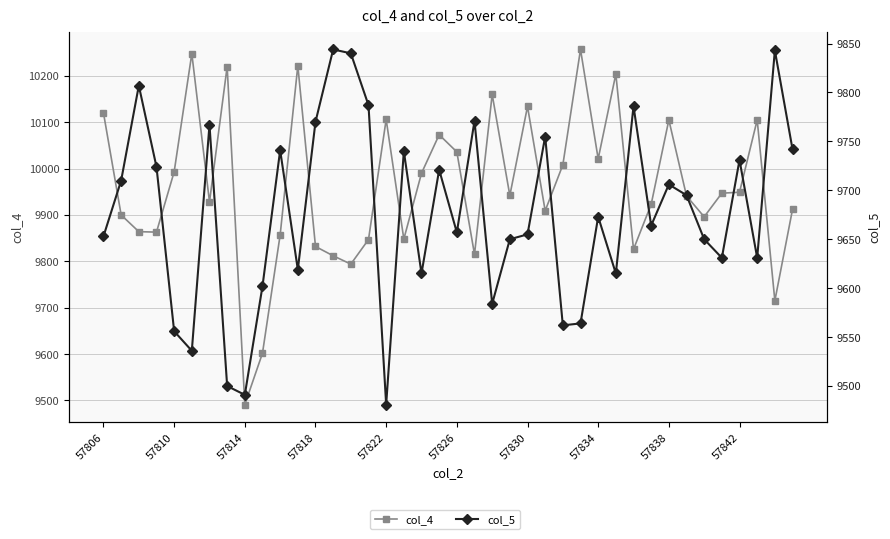

Between 57806 and 57834, which is larger?

57806